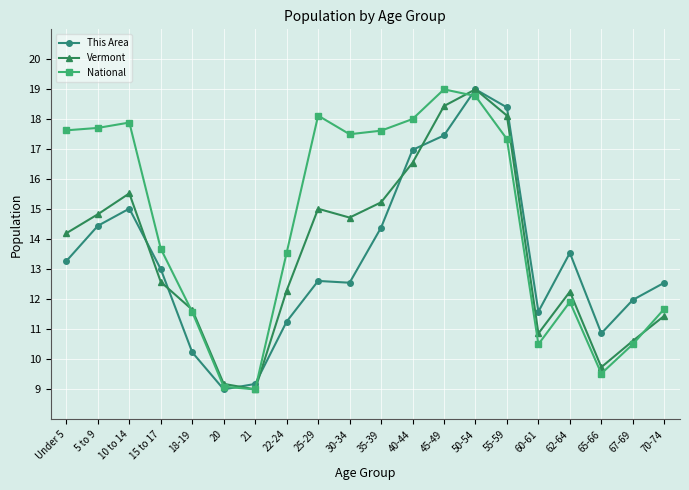

What is the difference between the maximum and minimum values in the This Area series?

10.0